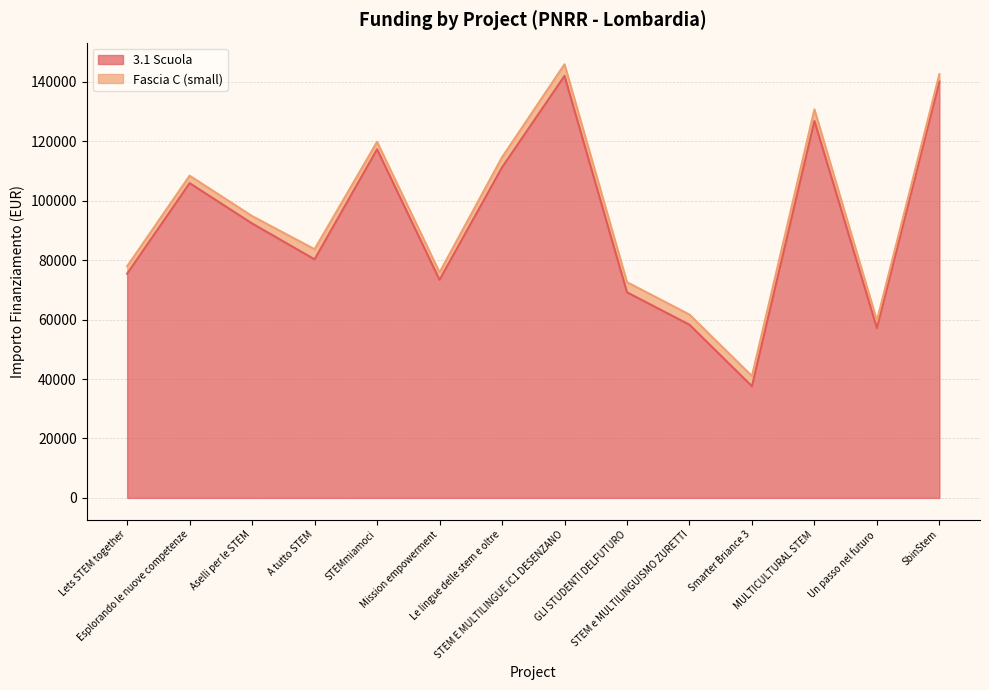

What is the difference between the values at Aselli per le STEM and Lets STEM together?

16899.4